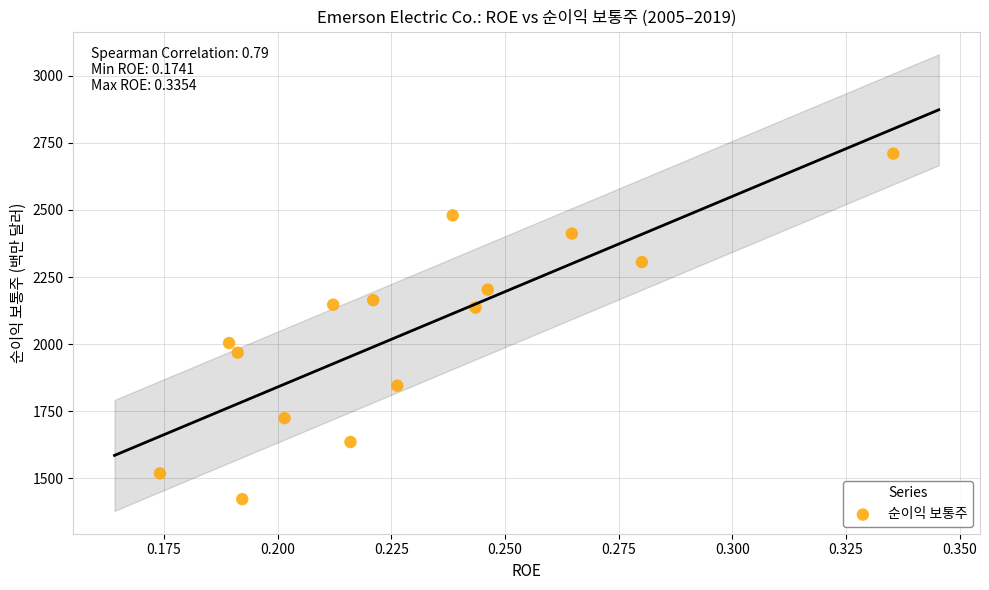

What is the range of Y values (max minus min)?

1288